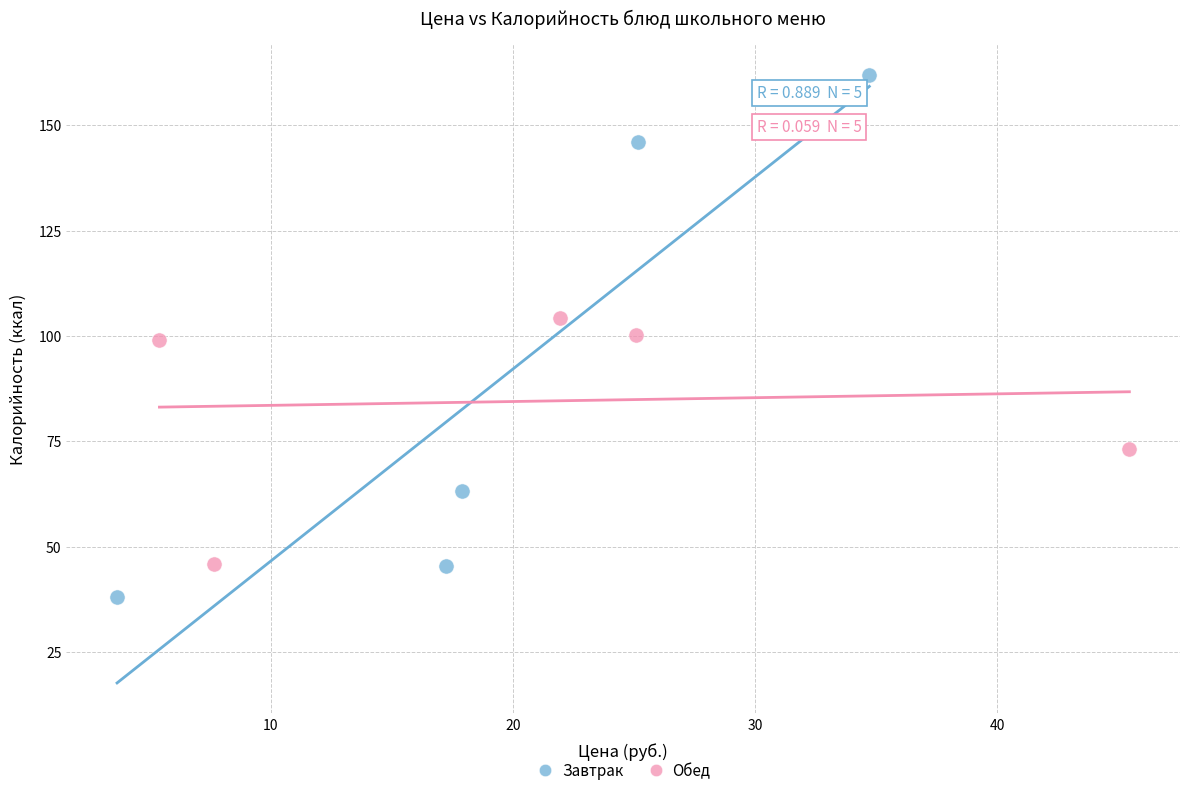

Which series has the largest Y range (max minus min)?

Завтрак